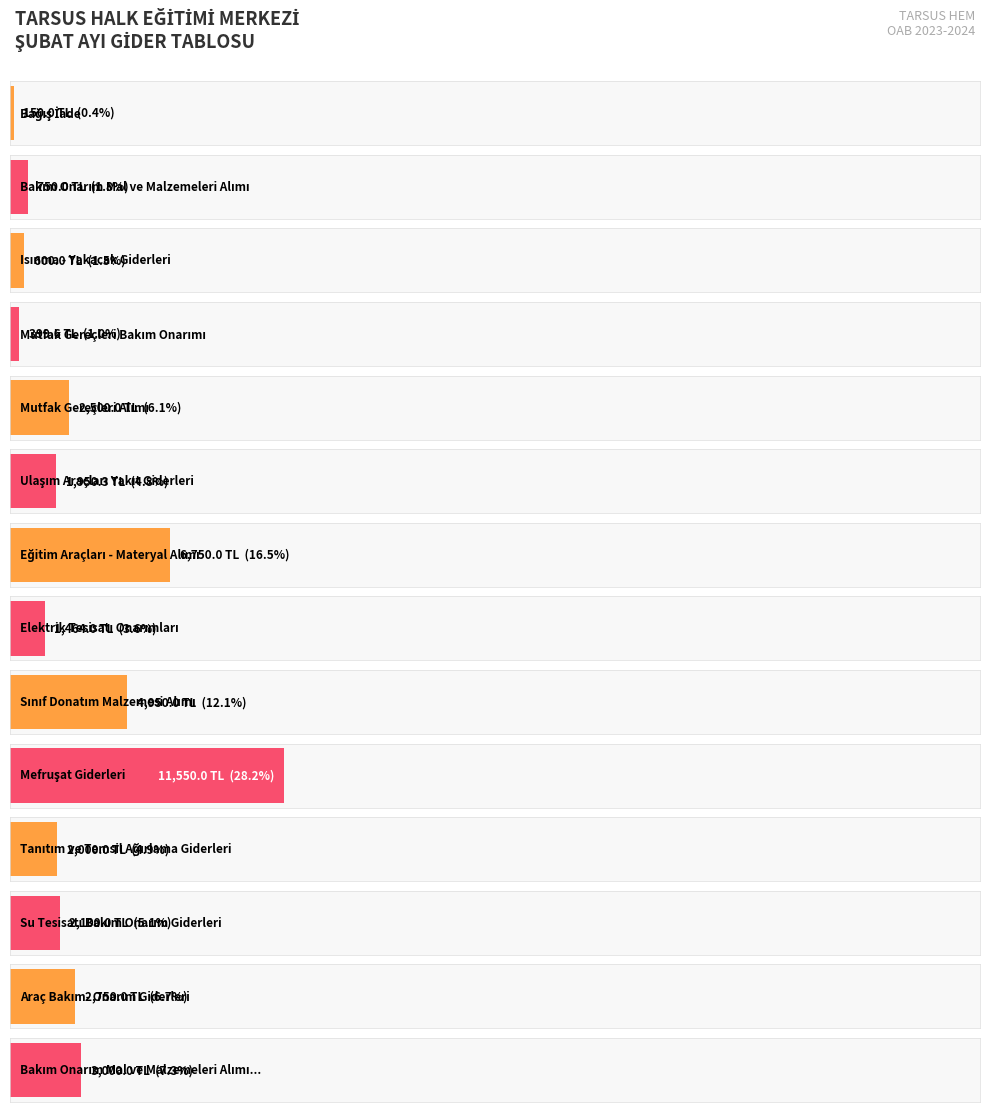

What is the difference between the second highest and second lowest values?

6350.4